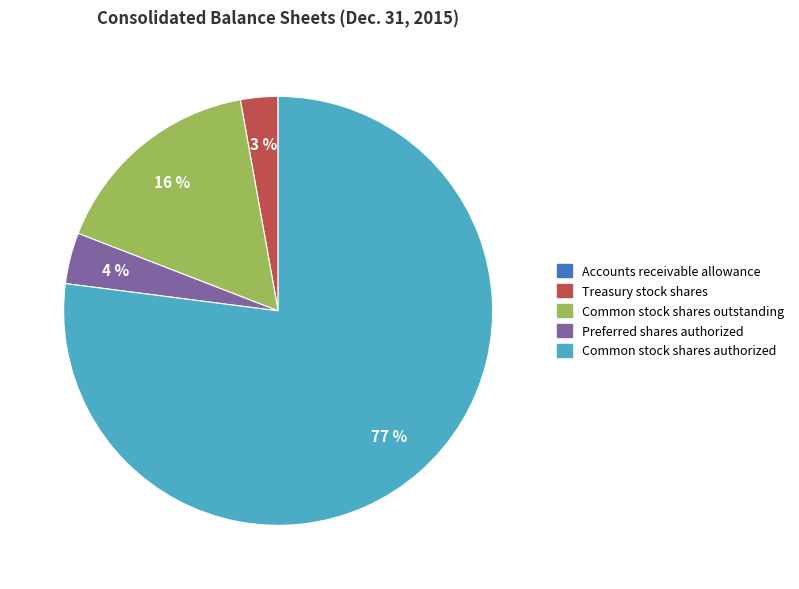

To the nearest percent, what is the difference between the largest and smallest slice percentages?

77%